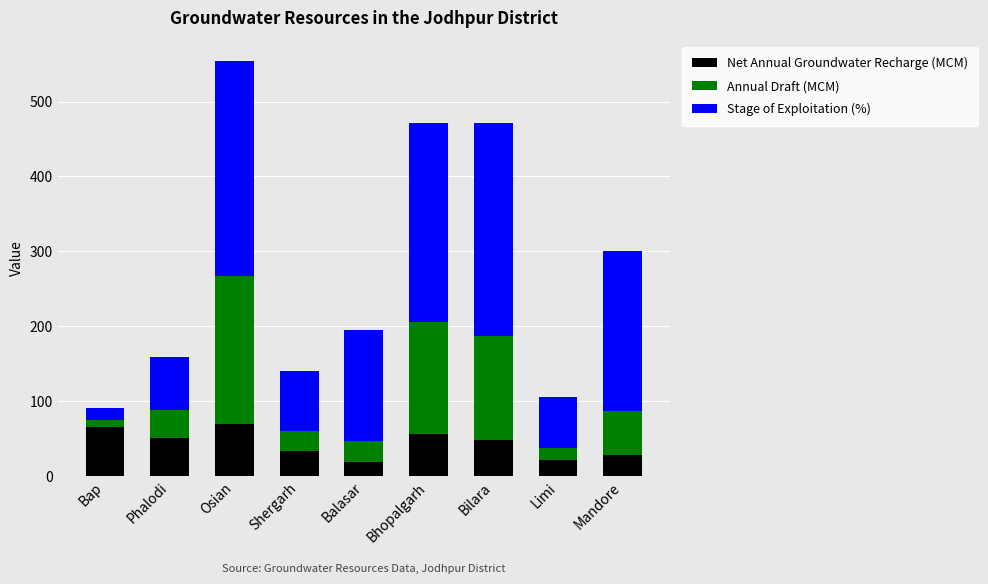

True or false: Net Annual Groundwater Recharge (MCM) has a value of 51.5 at Phalodi.

True